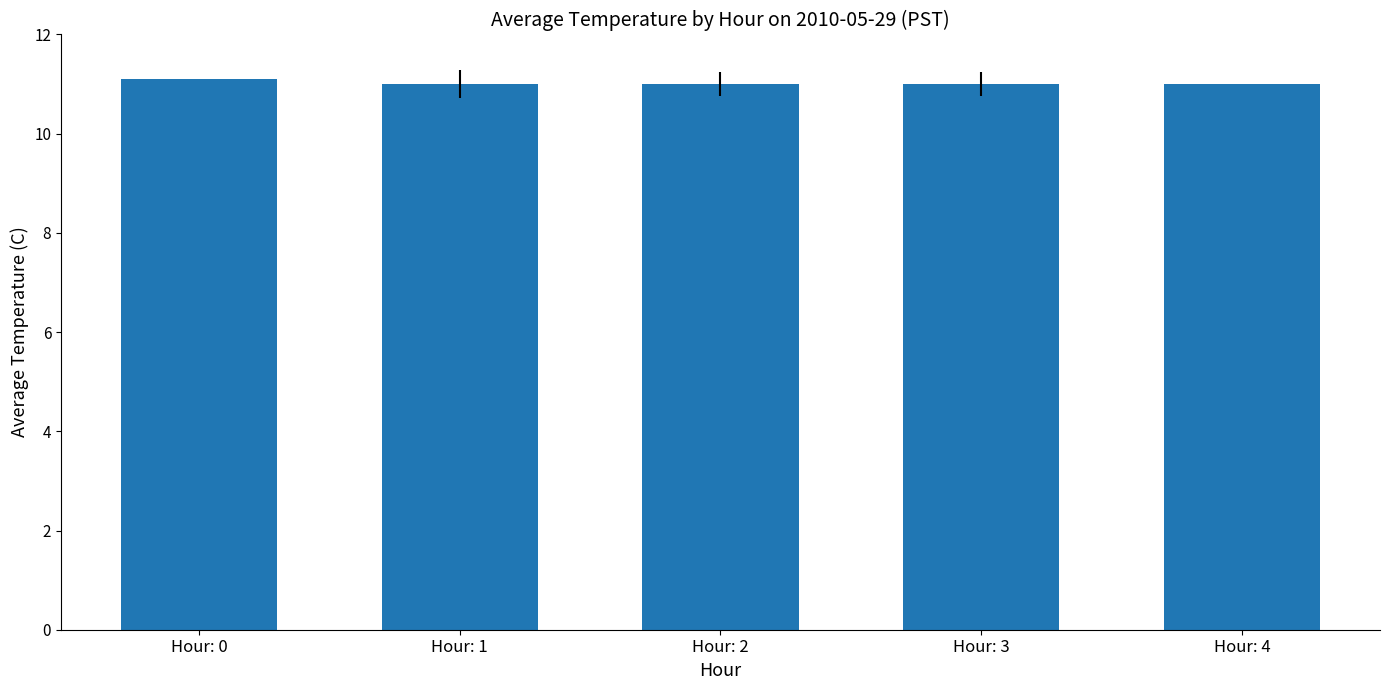

What is the maximum value shown in the chart?

11.1